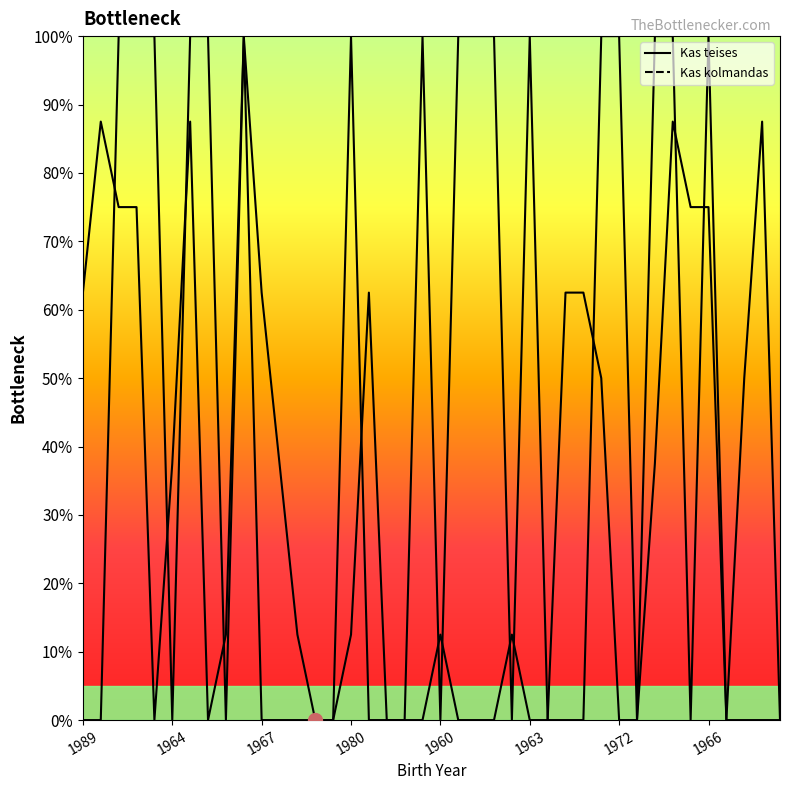

How many positive values does the Kas teises series have?

17